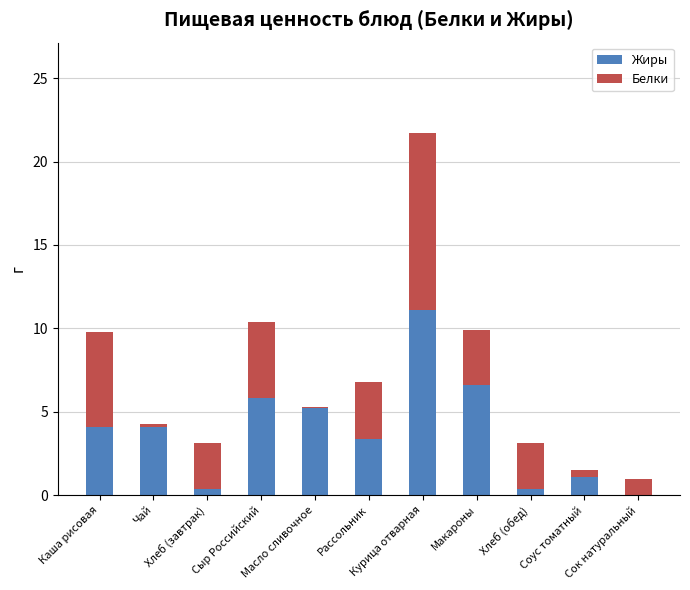

What is the highest value of the Жиры series?

11.1